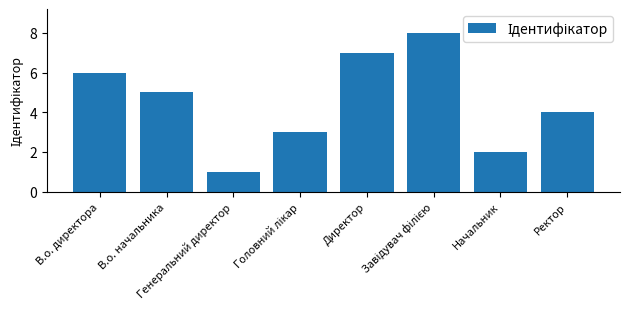

Does the chart contain any negative values?

No